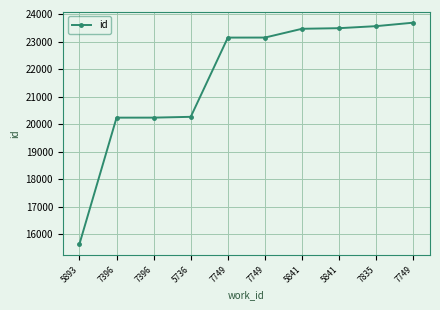

Reading left to right, extract all data points from this chart.

15647	20234	20235	20264	23142	23143	23462	23484	23558	23684